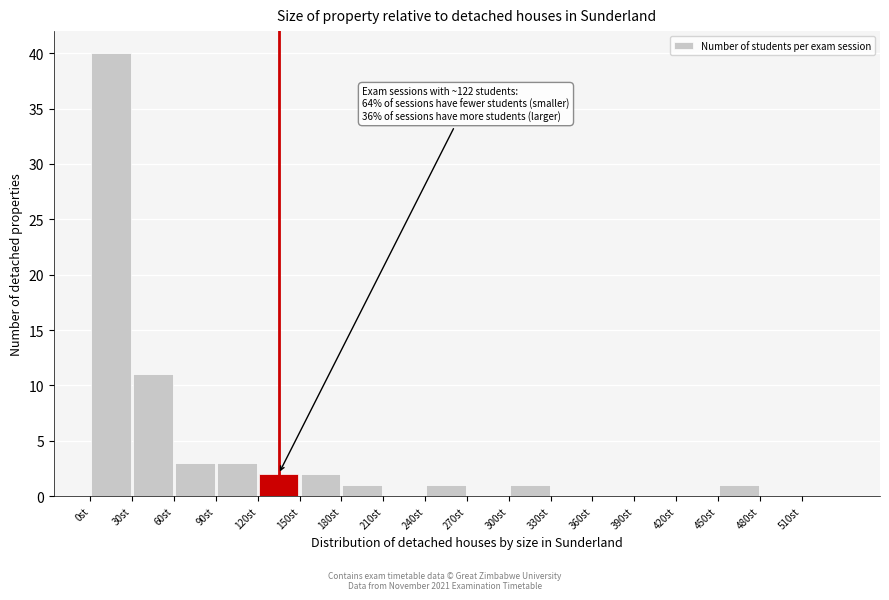

Over which range of the x-axis is the bar tallest?

0 to 30